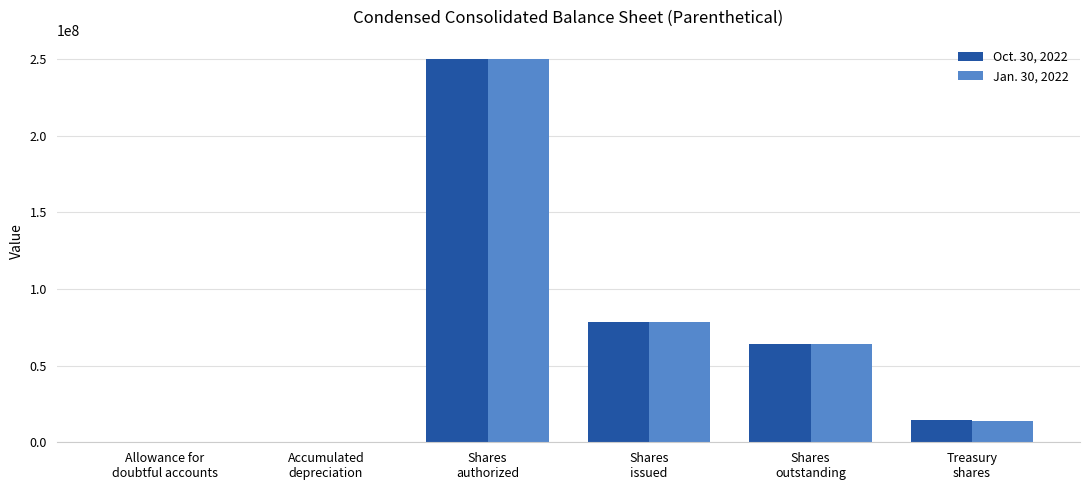

What is the maximum value shown in the chart?

250000000